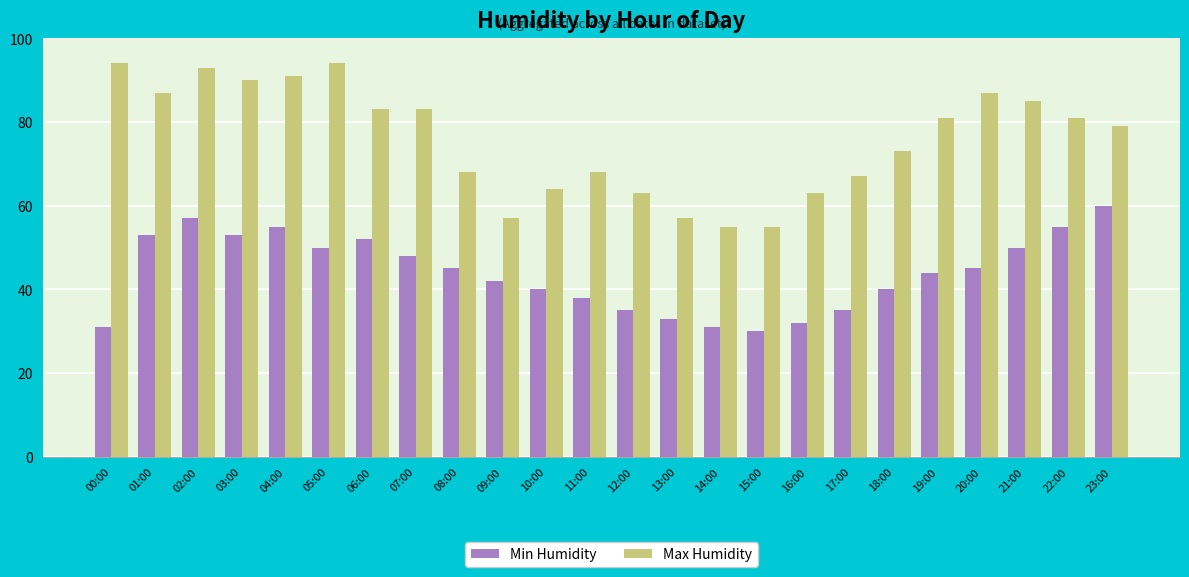

At 04:00, list the series in order from smallest to largest.

Min Humidity, Max Humidity